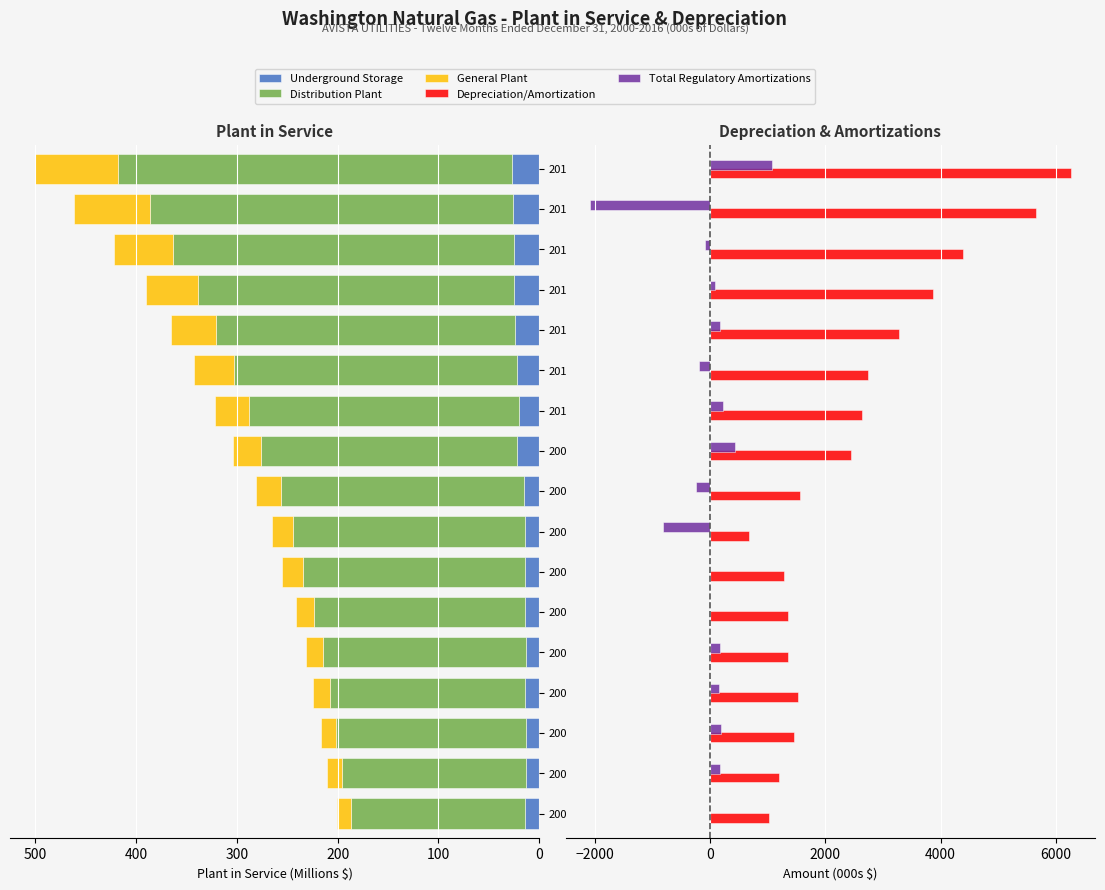

How many values in Total Regulatory Amortizations are above zero?

9